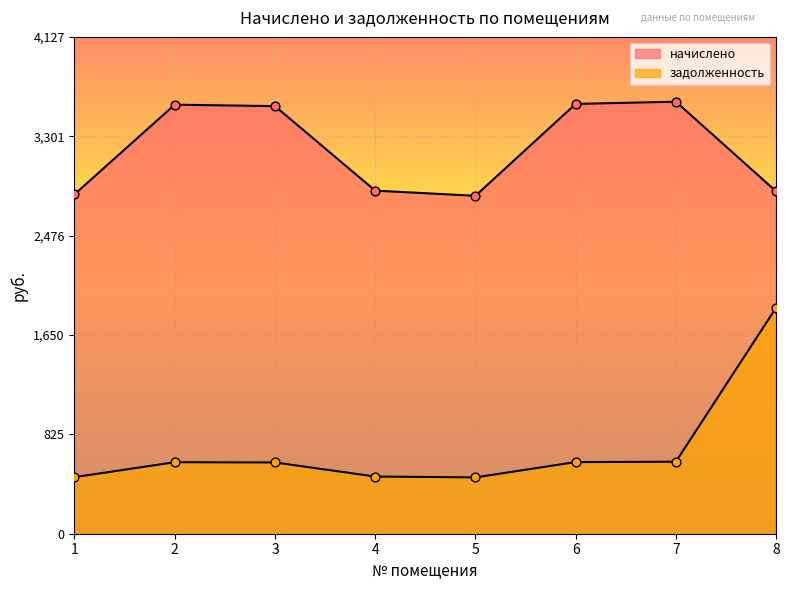

At which category is the sum across all series the highest?

8